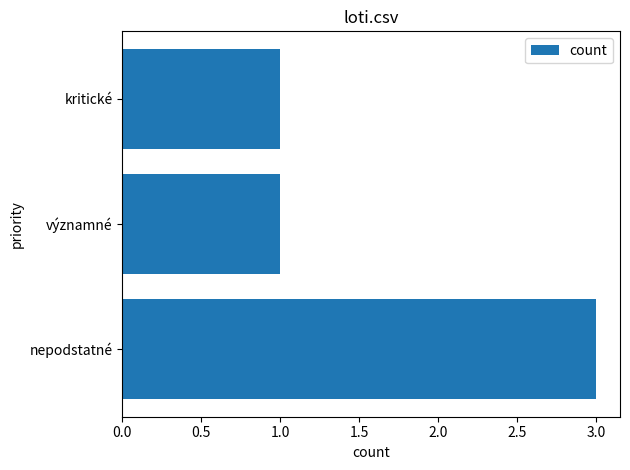

Is it true that the value at kritické is 1?

True